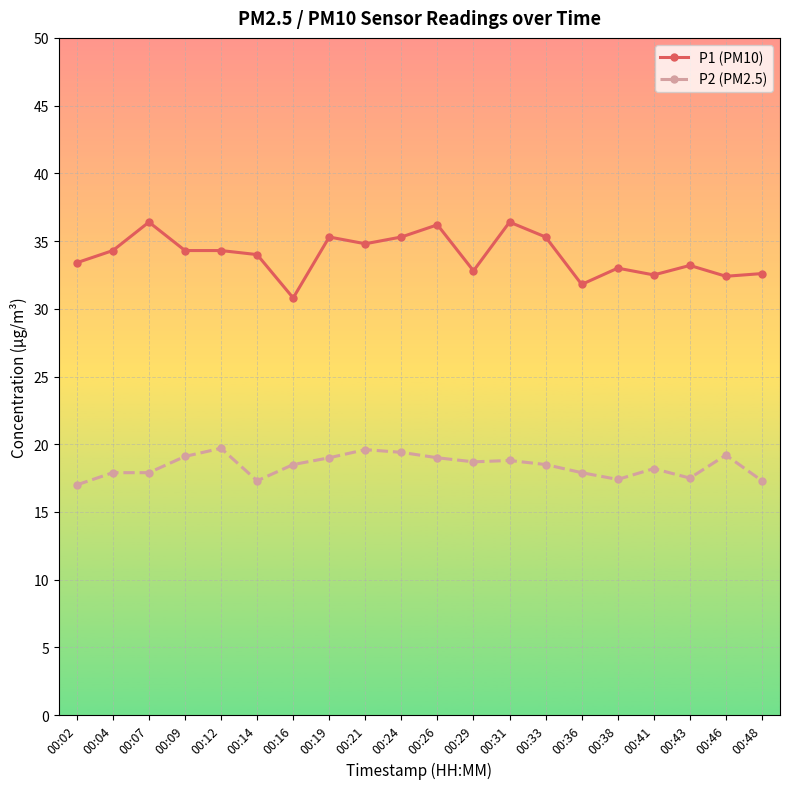

What is the difference between the maximum and minimum values in the P2 (PM2.5) series?

2.7